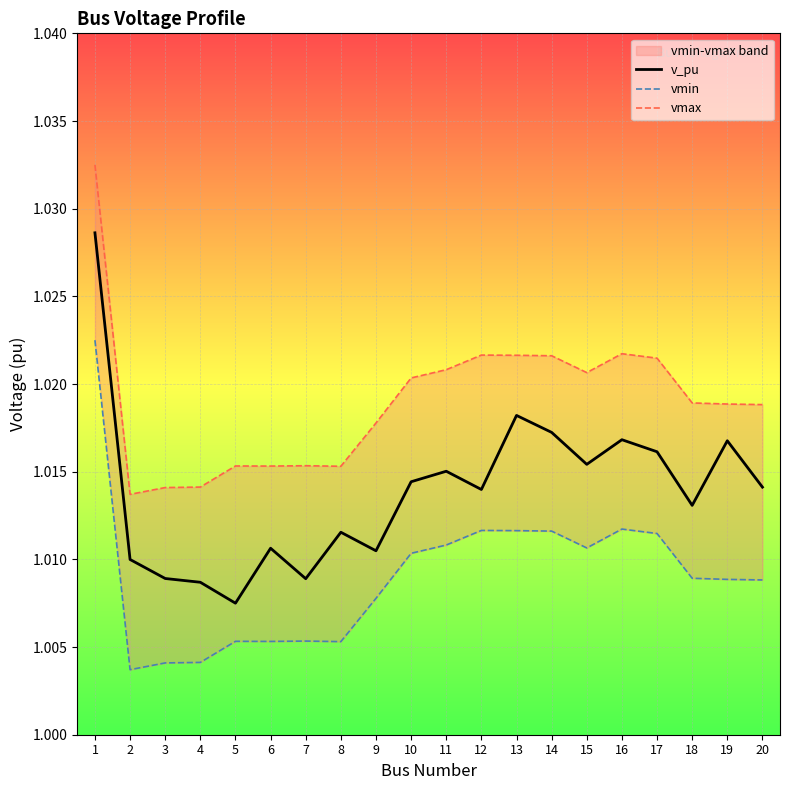

At which category is the sum across all series the highest?

1